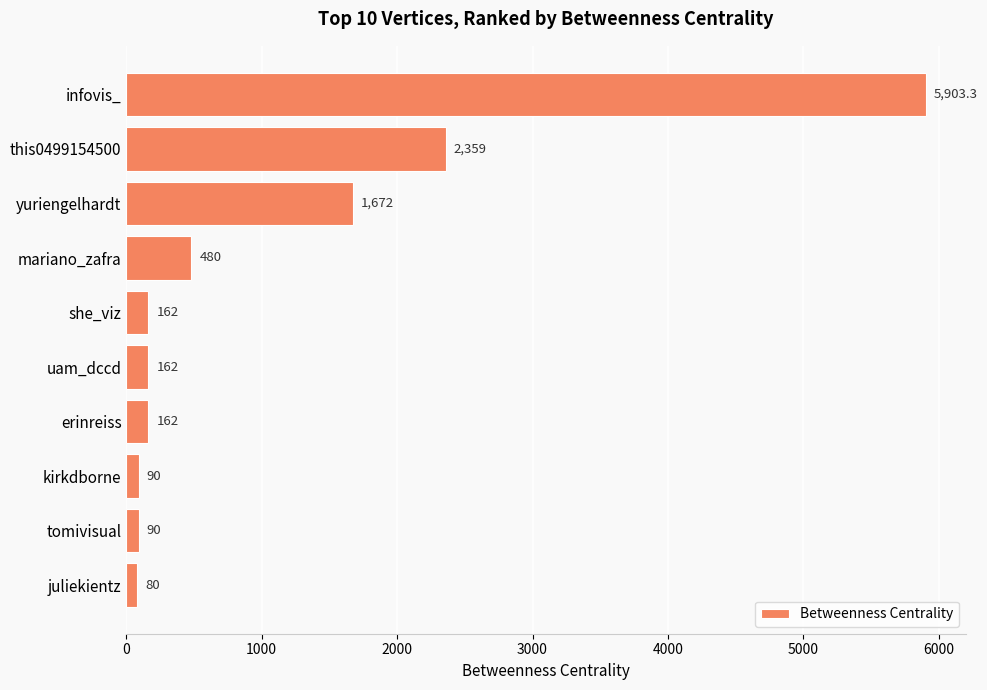

What is the smallest value displayed?

80.0